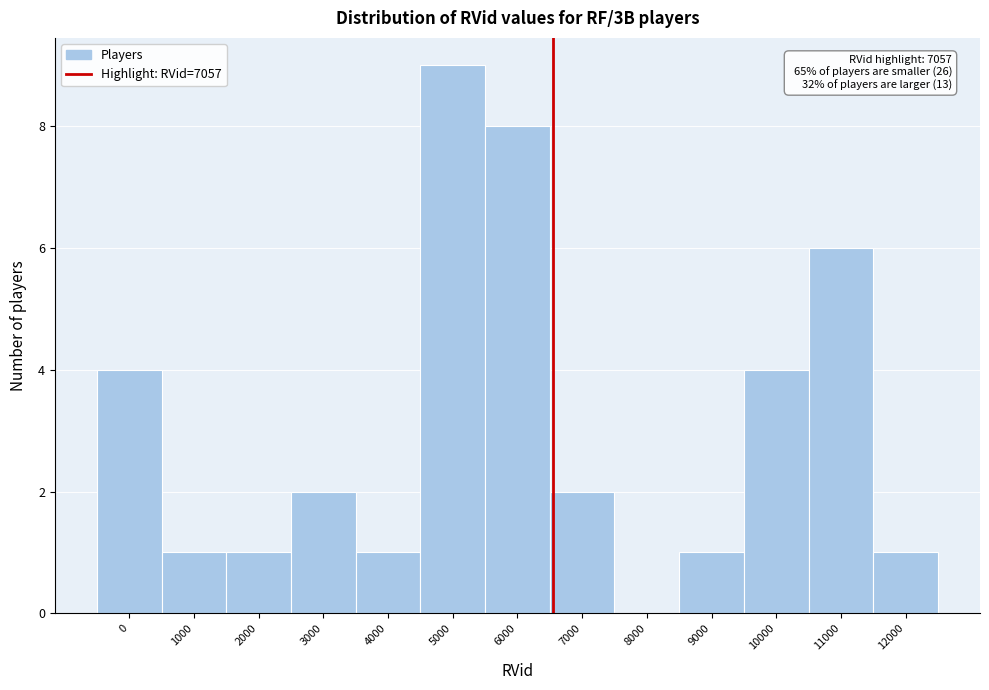

Reading left to right, extract all data points from this chart.

0=4	1000=1	2000=1	3000=2	4000=1	5000=9	6000=8	7000=2	8000=0	9000=1	10000=4	11000=6	12000=1